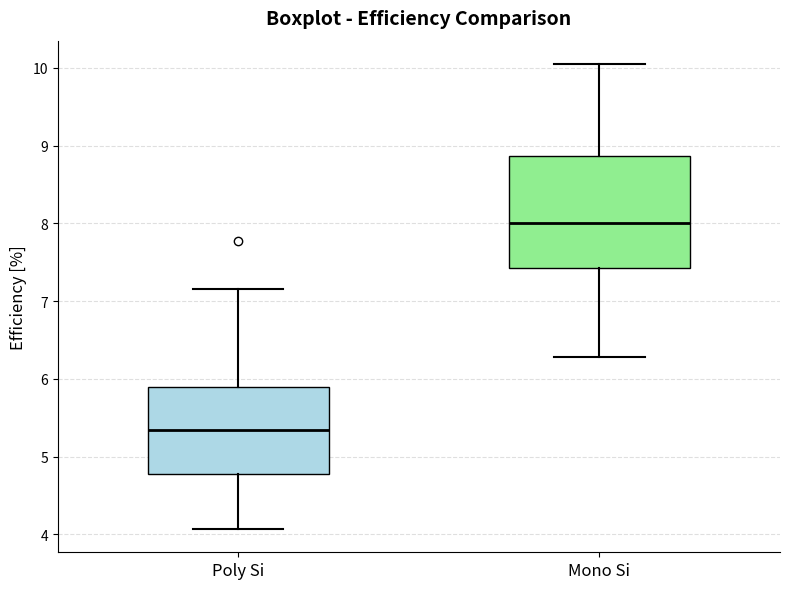

Reading left to right, transcribe this box plot: for each box, give where its median line is, the range the box spans, and where its two whiskers end, as read against the y-axis. The values are not printed on the chart, so give them approximately, as read against the axis.

Poly Si: median 5.3, box 4.8 to 5.9, whiskers 4.1 to 7.2
Mono Si: median 8.0, box 7.4 to 8.9, whiskers 6.3 to 10.0